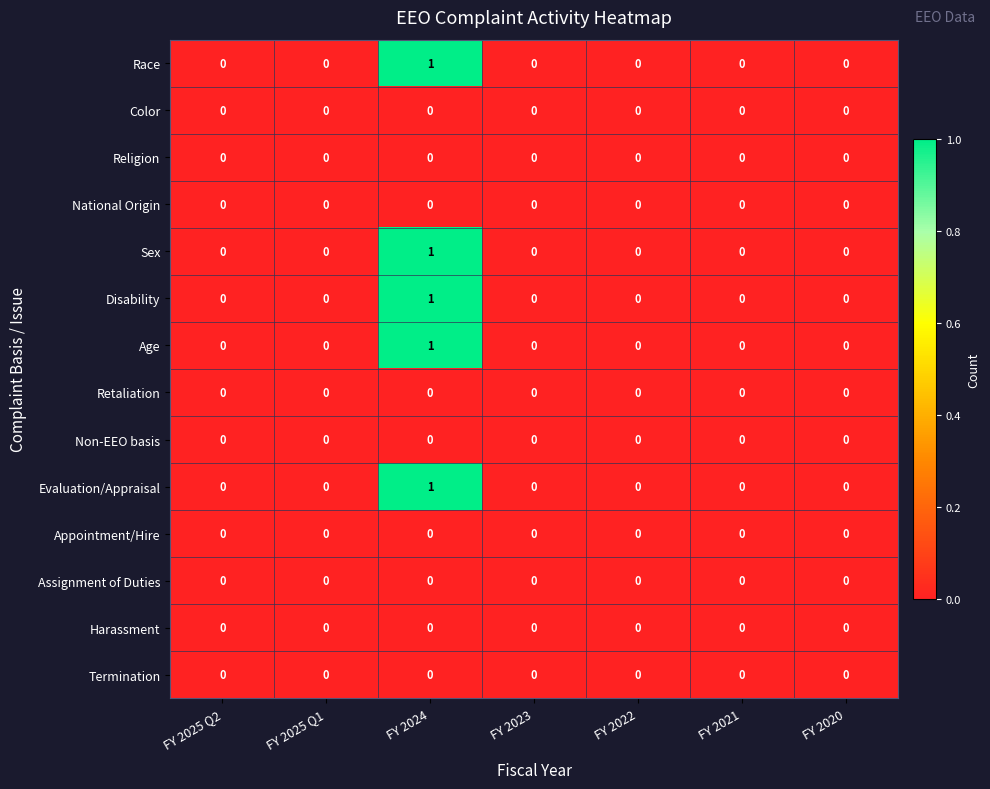

True or false: Non-EEO basis has a value of 0 at FY 2020.

True